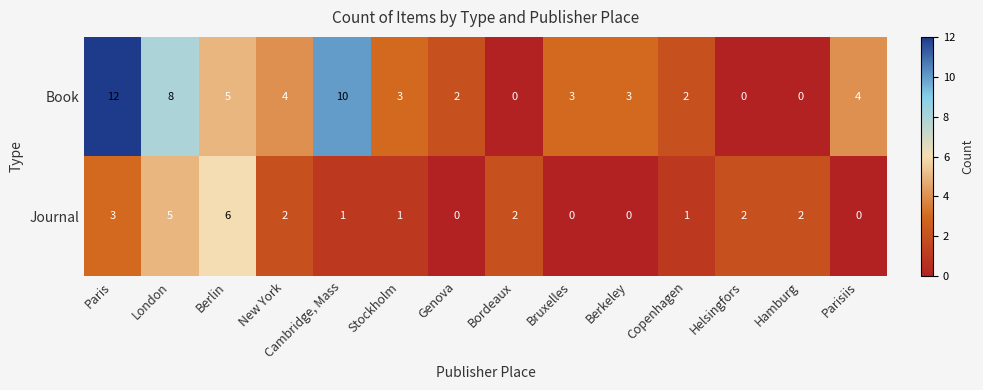

At Hamburg, list the series in order from largest to smallest.

Journal, Book